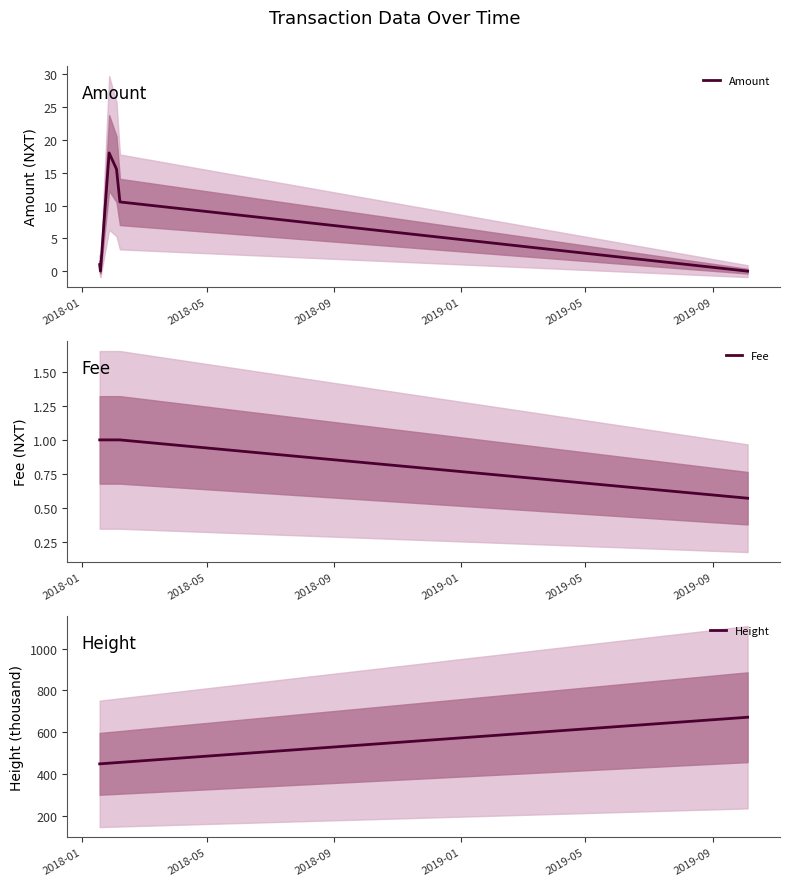

The Height series shows 723.5 at 2018-01. True or false?

False